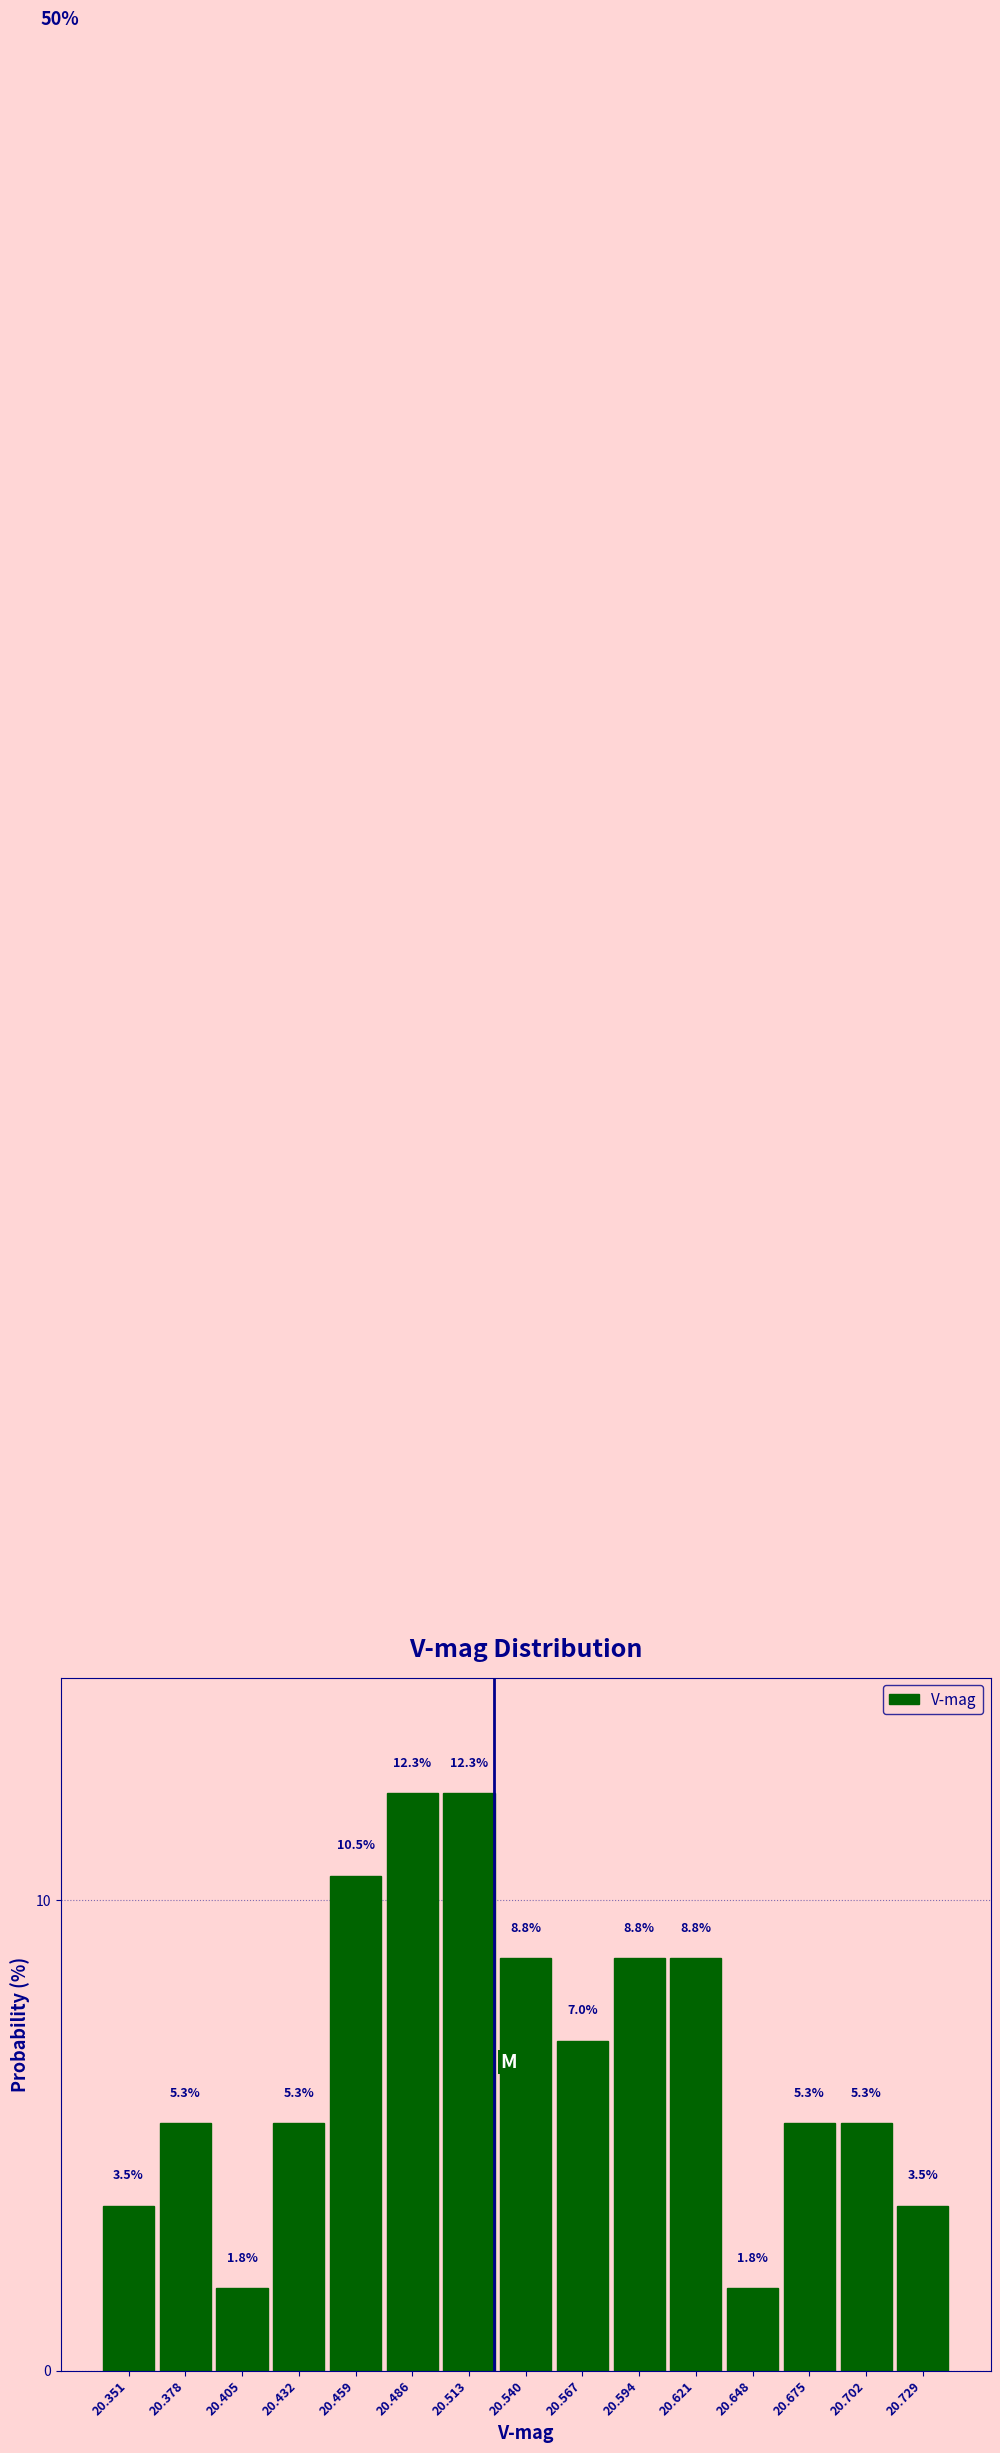

How tall is the bar that spans 20.715 to 20.740 on the x-axis? The bar edges are not printed on the chart, so give them approximately, as read against the axis.

3.5